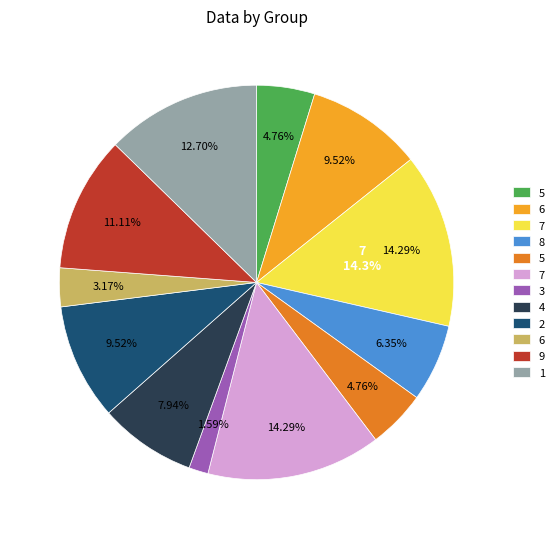

How much of the chart is everything except 4?

92.1%